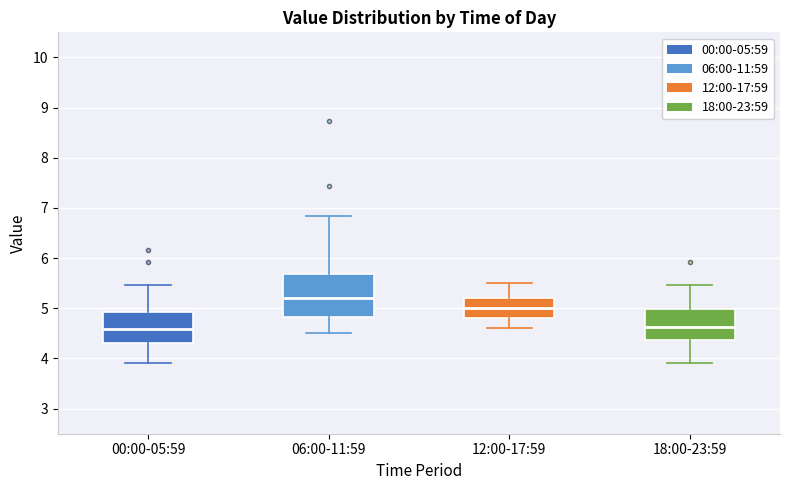

Reading left to right, transcribe this box plot: for each box, give where its median line is, the range the box spans, and where its two whiskers end, as read against the y-axis. The values are not printed on the chart, so give them approximately, as read against the axis.

00:00-05:59: median 4.6, box 4.3 to 4.9, whiskers 3.9 to 5.5
06:00-11:59: median 5.2, box 4.8 to 5.7, whiskers 4.5 to 6.8
12:00-17:59: median 5.0, box 4.8 to 5.2, whiskers 4.6 to 5.5
18:00-23:59: median 4.6, box 4.4 to 5.0, whiskers 3.9 to 5.5